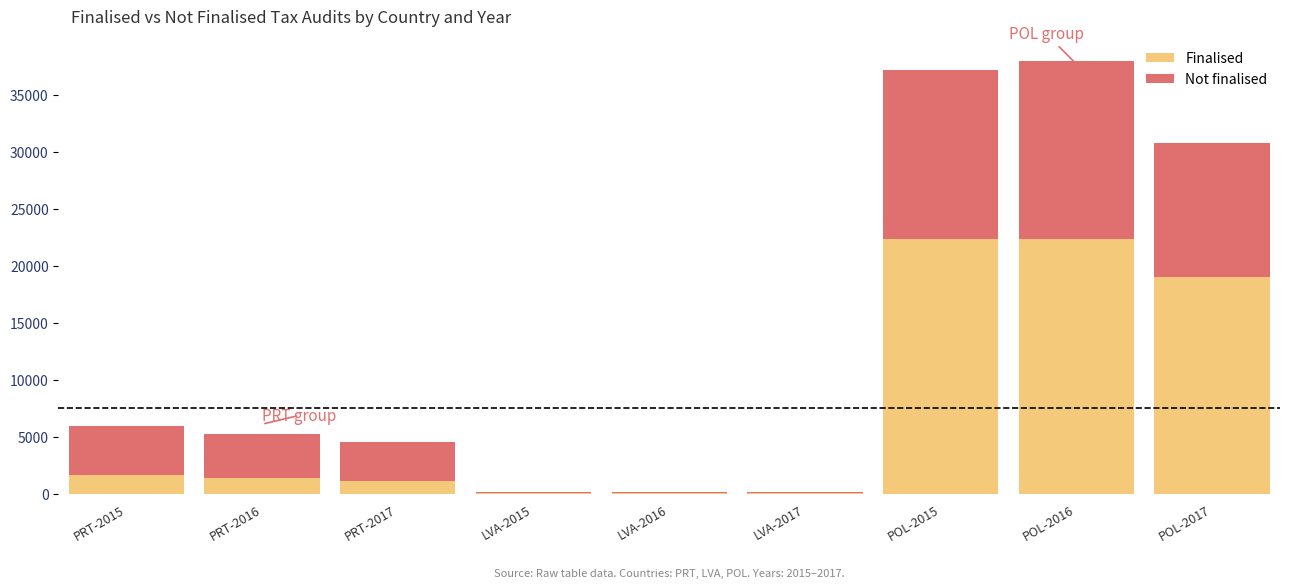

What is the sum of the Finalised values at PRT-2016 and POL-2017?

20418